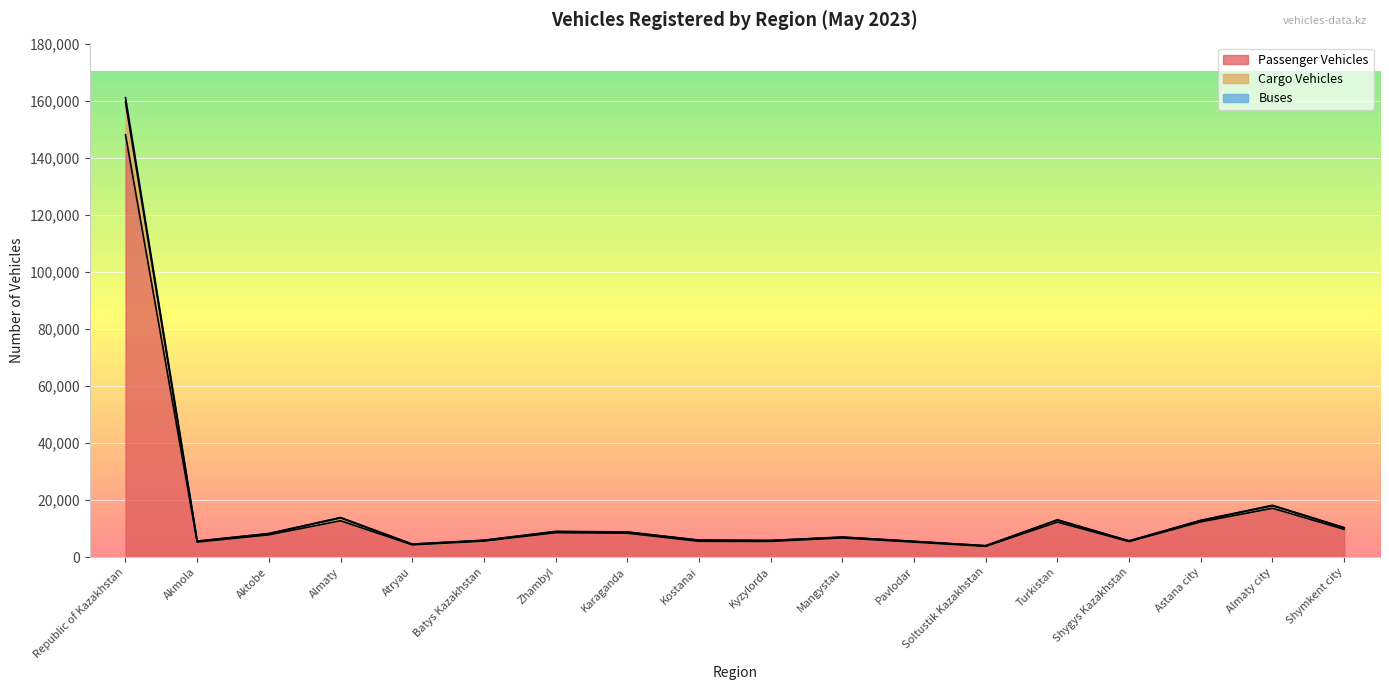

Reading right to left, transcribe all the data shown in this chart.

Passenger Vehicles: Shymkent city=9712	Almaty city=17092	Astana city=12311	Shygys Kazakhstan=5402	Turkistan=12243	Soltustik Kazakhstan=3742	Pavlodar=5212	Mangystau=6684	Kyzylorda=5462	Kostanai=5495	Karaganda=8345	Zhambyl=8524	Batys Kazakhstan=5581	Atryau=4265	Almaty=12718	Aktobe=7769	Akmola=5228	Republic of Kazakhstan=148104
Cargo Vehicles: Shymkent city=10313	Almaty city=18140	Astana city=12870	Shygys Kazakhstan=5669	Turkistan=13077	Soltustik Kazakhstan=3967	Pavlodar=5514	Mangystau=7012	Kyzylorda=5824	Kostanai=5925	Karaganda=8790	Zhambyl=8987	Batys Kazakhstan=5894	Atryau=4540	Almaty=13853	Aktobe=8255	Akmola=5579	Republic of Kazakhstan=161094
Buses: Shymkent city=10236	Almaty city=17987	Astana city=12767	Shygys Kazakhstan=5619	Turkistan=12914	Soltustik Kazakhstan=3941	Pavlodar=5436	Mangystau=6950	Kyzylorda=5754	Kostanai=5882	Karaganda=8709	Zhambyl=8895	Batys Kazakhstan=5822	Atryau=4490	Almaty=13718	Aktobe=8153	Akmola=5536	Republic of Kazakhstan=159578